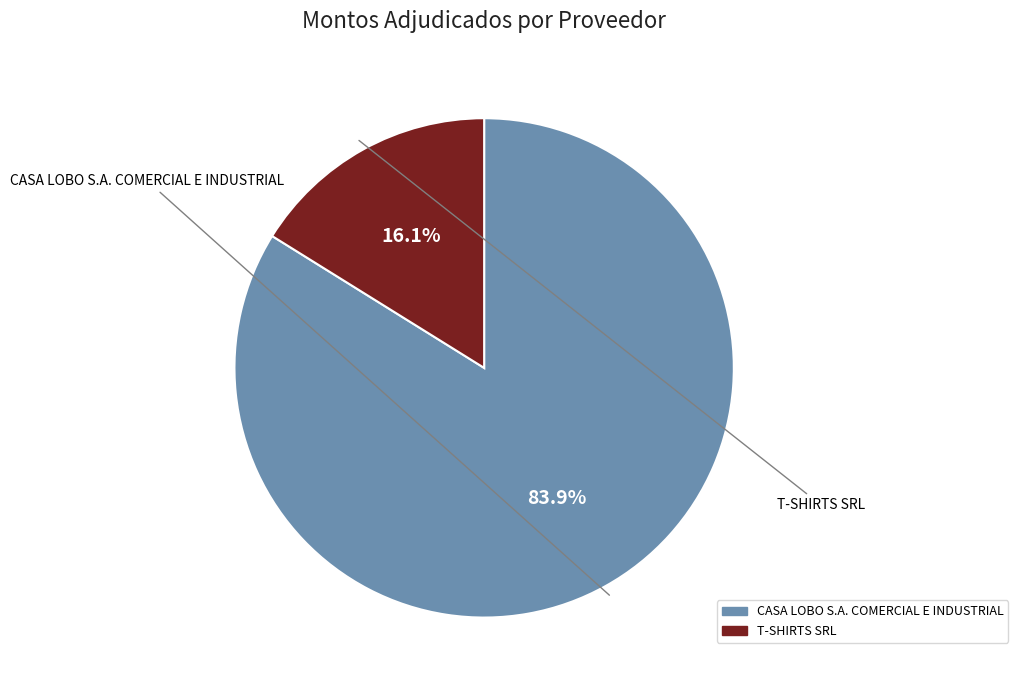

To the nearest percent, what portion does T-SHIRTS SRL represent?

16%